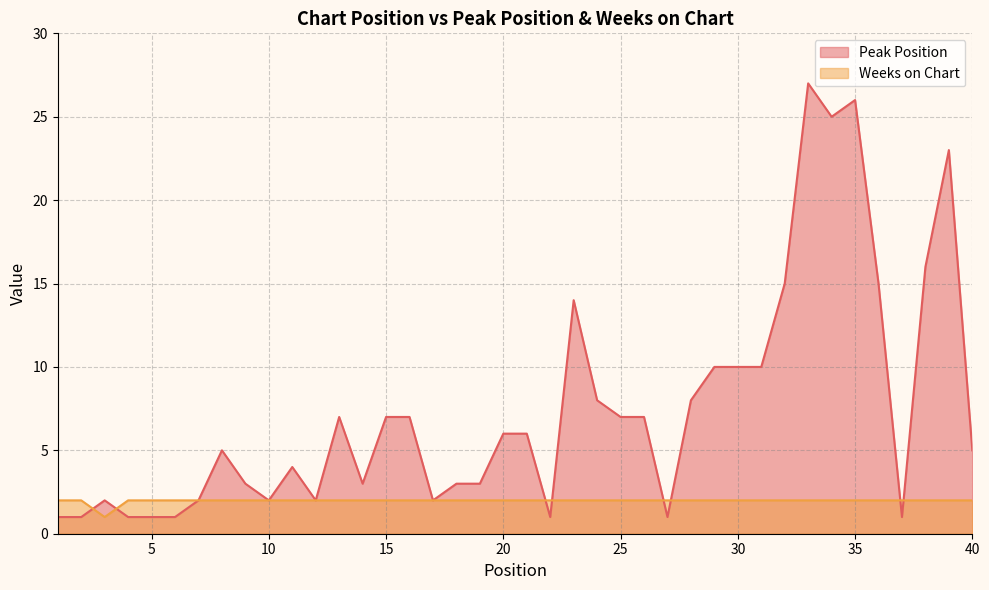

After their last crossing, which series has the higher values: Weeks on Chart or Peak Position?

Peak Position